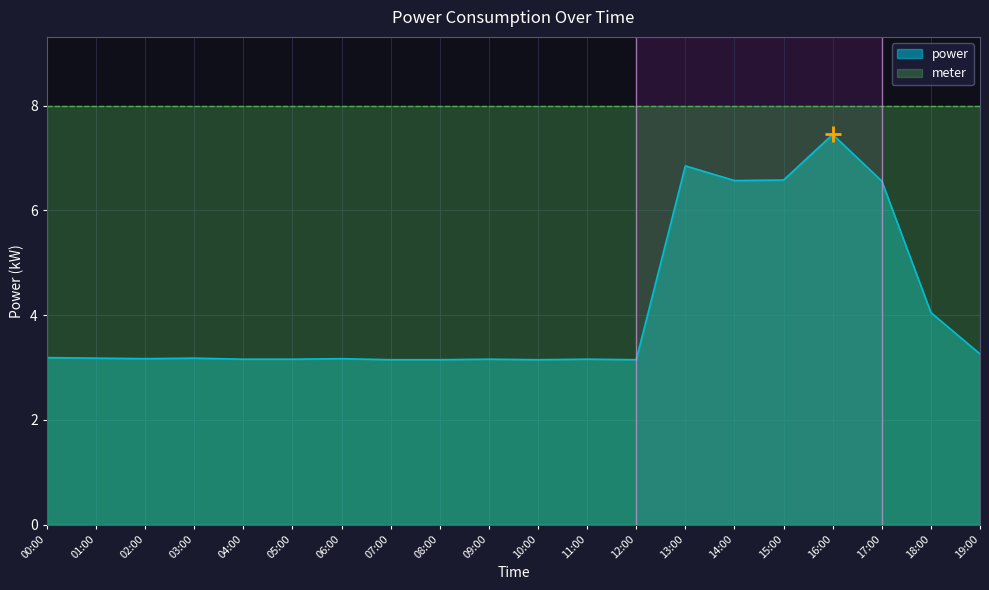

Between 14:00 and 13:00, which is larger?

13:00